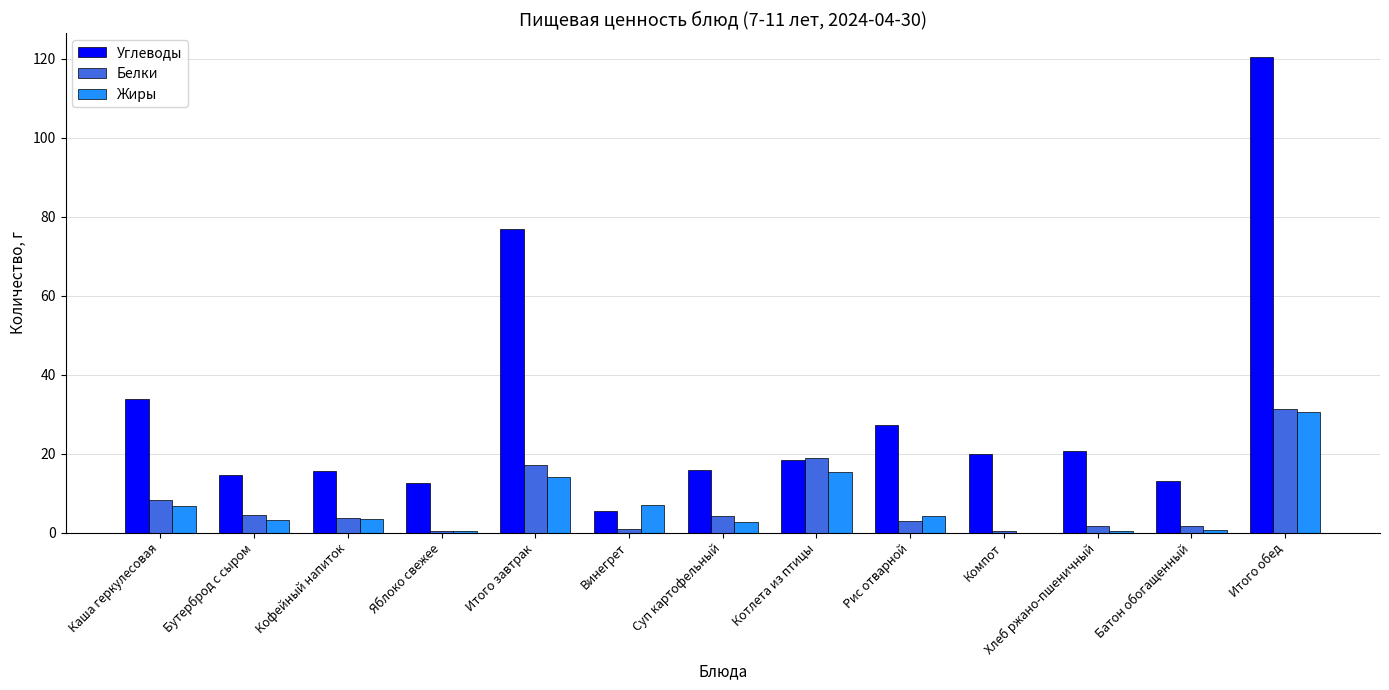

Between Рис отварной and Батон обогащенный, which series saw the biggest shift?

Углеводы